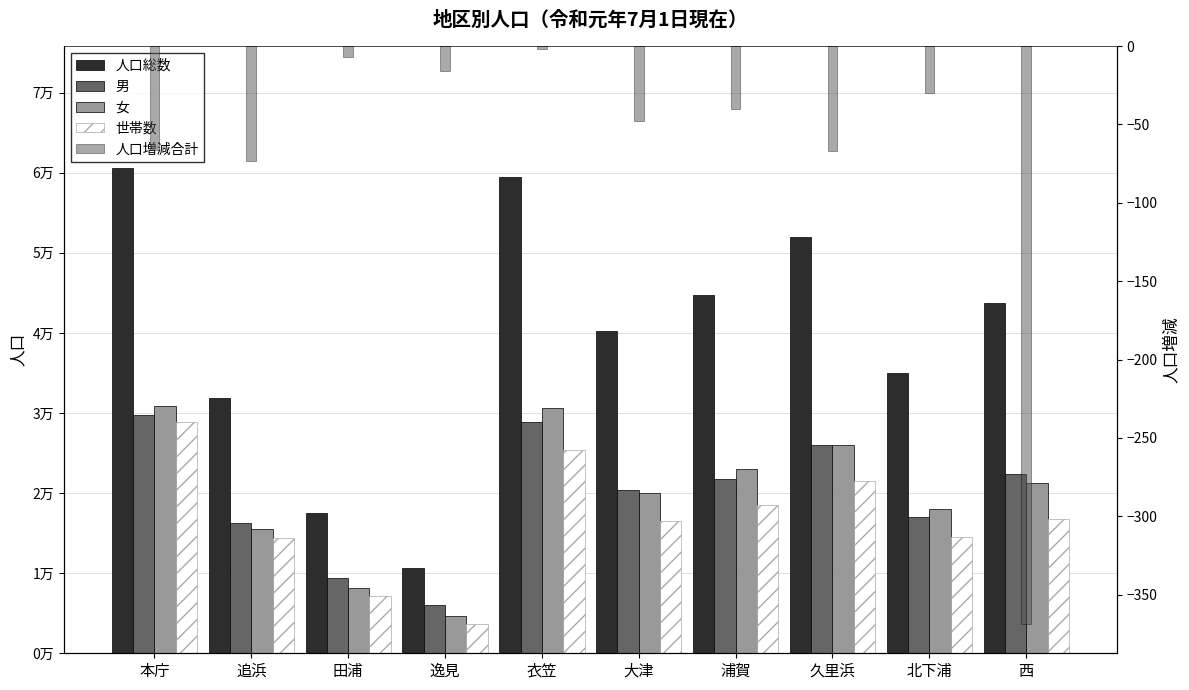

Reading right to left, what are all the values shown in this chart?

人口総数: 43681	34968	51976	44774	40294	59404	10605	17526	31833	60645
男: 22405	16995	26033	21759	20336	28837	6006	9344	16323	29762
女: 21276	17973	25943	23015	19958	30567	4599	8182	15510	30883
世帯数: 16805	14503	21555	18560	16492	25344	3707	7165	14334	28889
人口増減合計: -369	-30	-67	-40	-48	-2	-16	-7	-73	-66